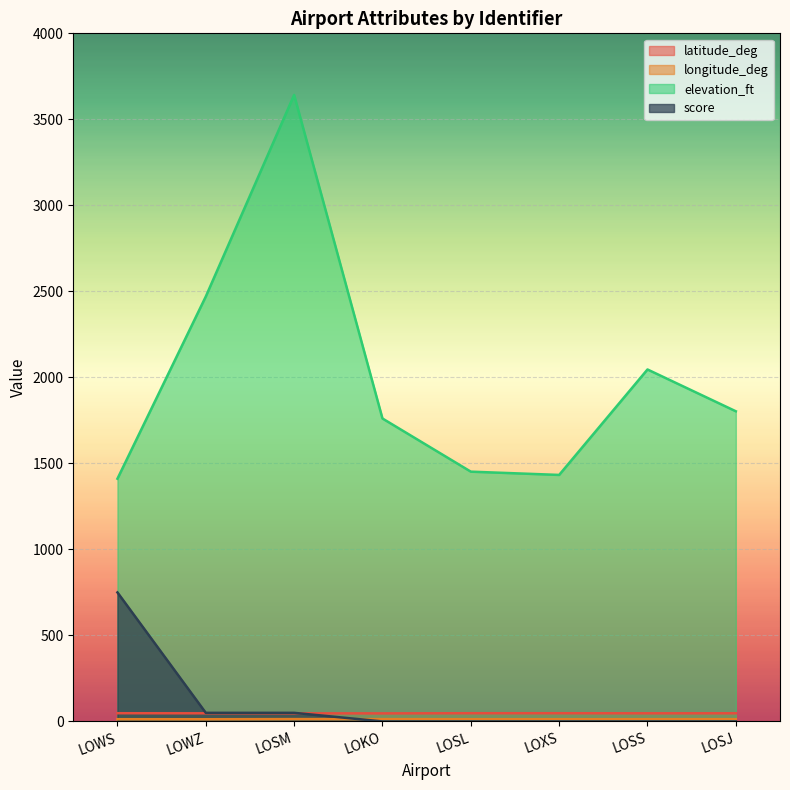

The elevation_ft series shows 2046.0 at LOSS. True or false?

True